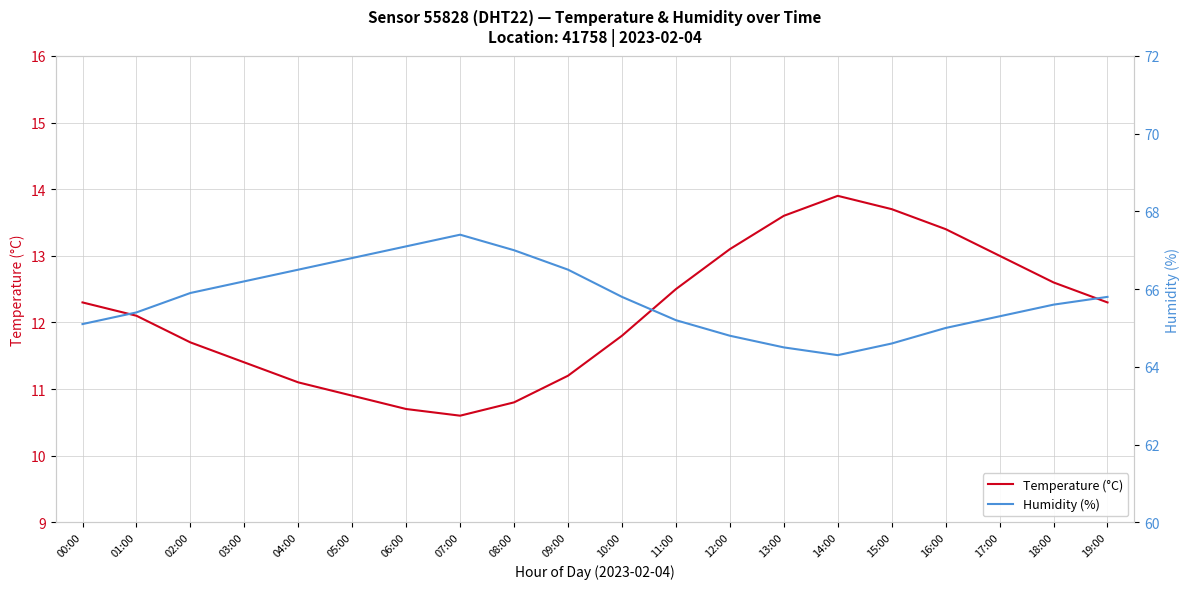

Reading left to right, list all the values displayed in this chart.

Temperature (°C): 12.3	12.1	11.7	11.4	11.1	10.9	10.7	10.6	10.8	11.2	11.8	12.5	13.1	13.6	13.9	13.7	13.4	13.0	12.6	12.3
Humidity (%): 65.1	65.4	65.9	66.2	66.5	66.8	67.1	67.4	67.0	66.5	65.8	65.2	64.8	64.5	64.3	64.6	65.0	65.3	65.6	65.8